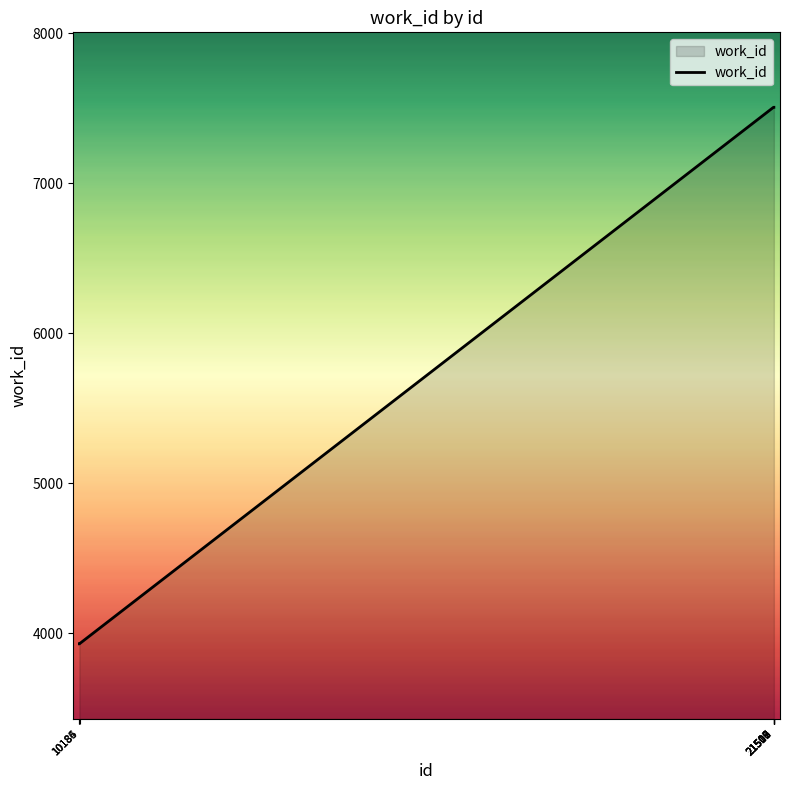

What is the average value?

6433